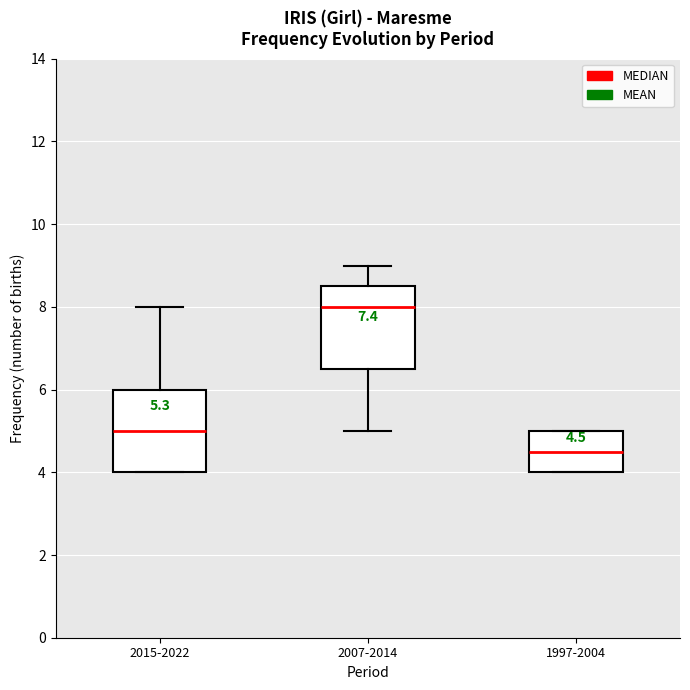

Which box has the lowest median line?

1997-2004